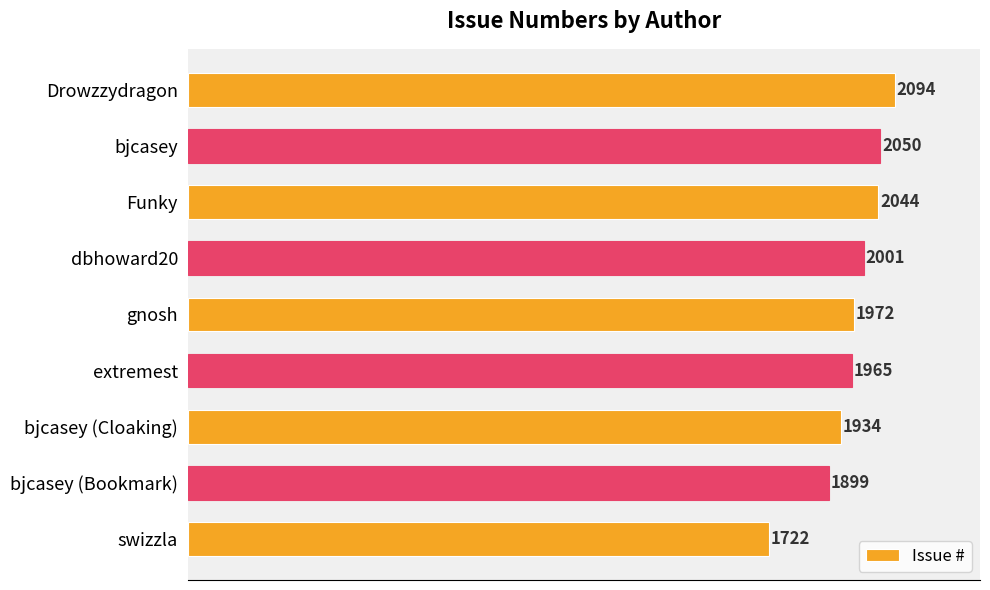

What is the sum of all values?

17681